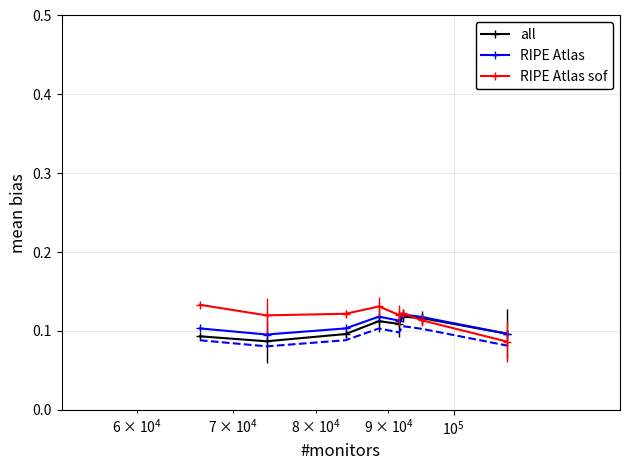

What is the minimum value shown in the chart?

0.1